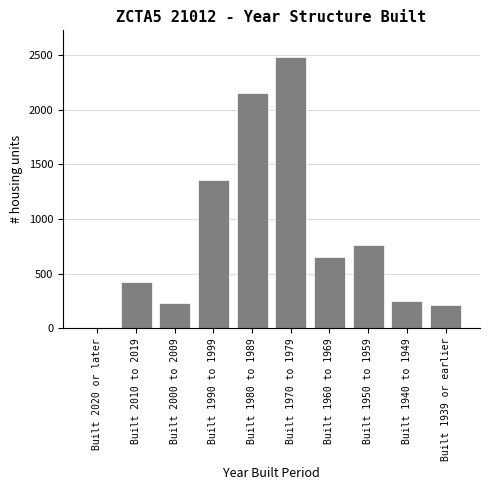

Reading left to right, what are all the values shown in this chart?

Built 2020 or later=0	Built 2010 to 2019=424	Built 2000 to 2009=233	Built 1990 to 1999=1357	Built 1980 to 1989=2147	Built 1970 to 1979=2476	Built 1960 to 1969=650	Built 1950 to 1959=760	Built 1940 to 1949=248	Built 1939 or earlier=214